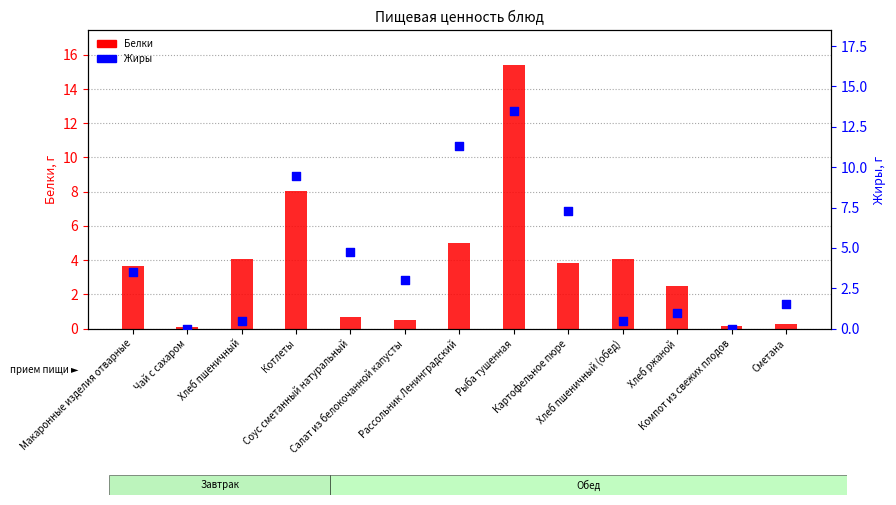

At which category is the sum across all series the highest?

Рыба тушенная